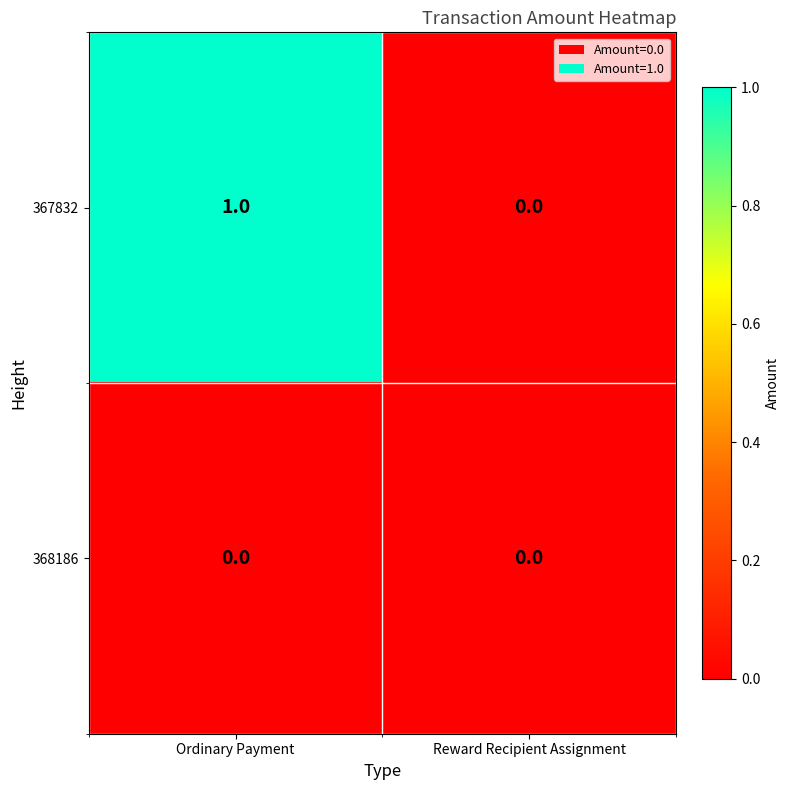

Rank the series by their maximum value, from highest to lowest.

367832, 368186